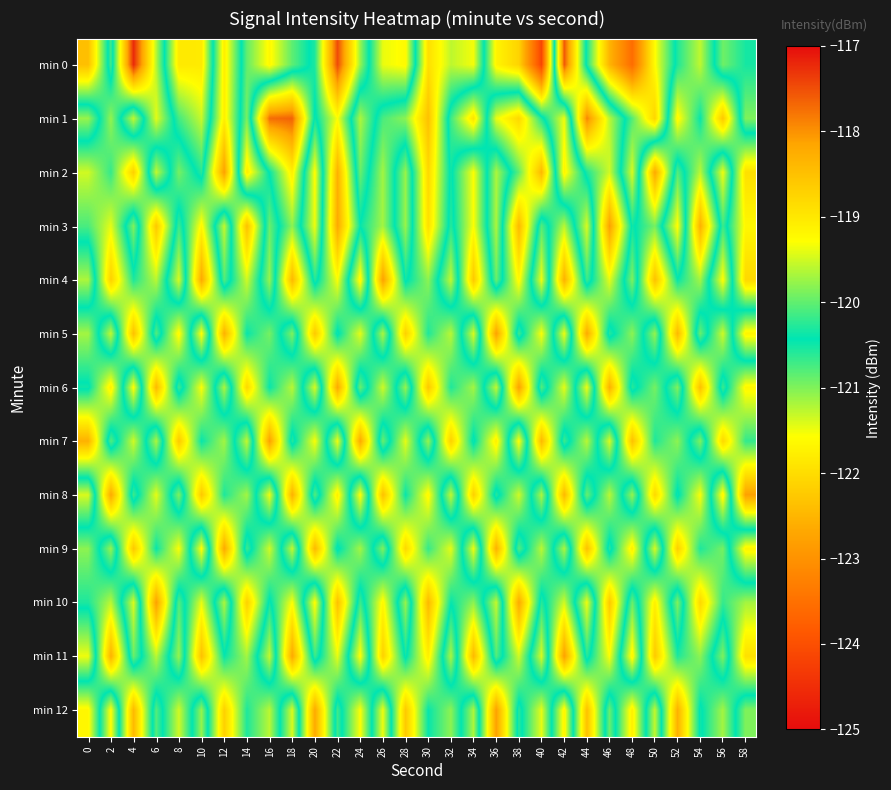

At 4, list the series in order from largest to smallest.

min 0, min 12, min 5, min 9, min 2, min 7, min 4, min 8, min 11, min 3, min 1, min 10, min 6